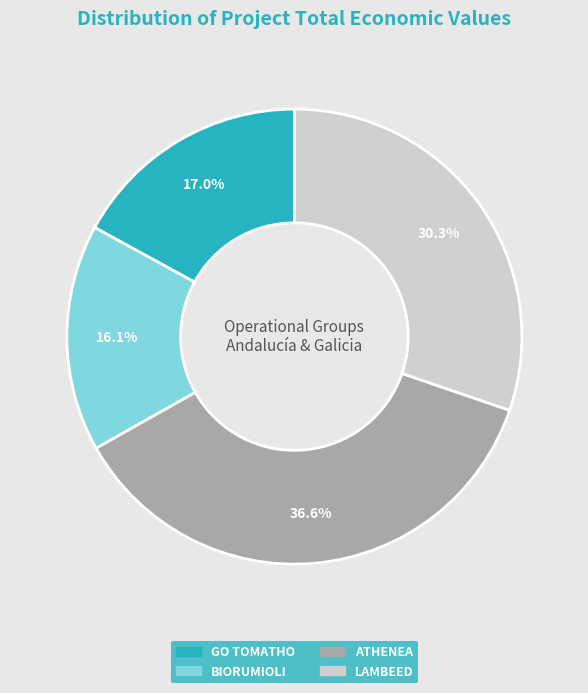

True or false: GO TOMATHO accounts for 17% of the total.

True